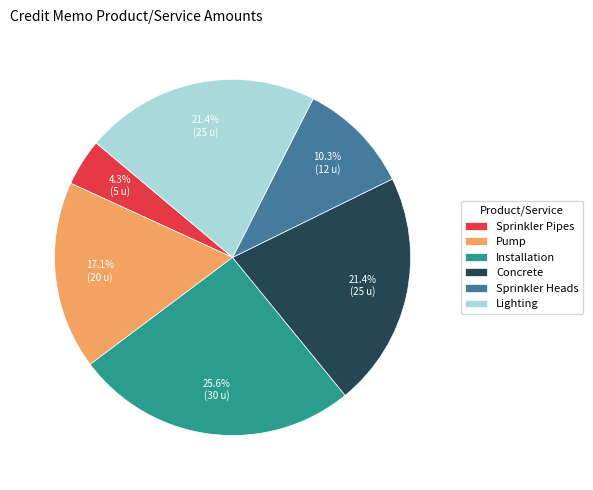

What percentage do Sprinkler Heads and Installation together represent?

35.9%